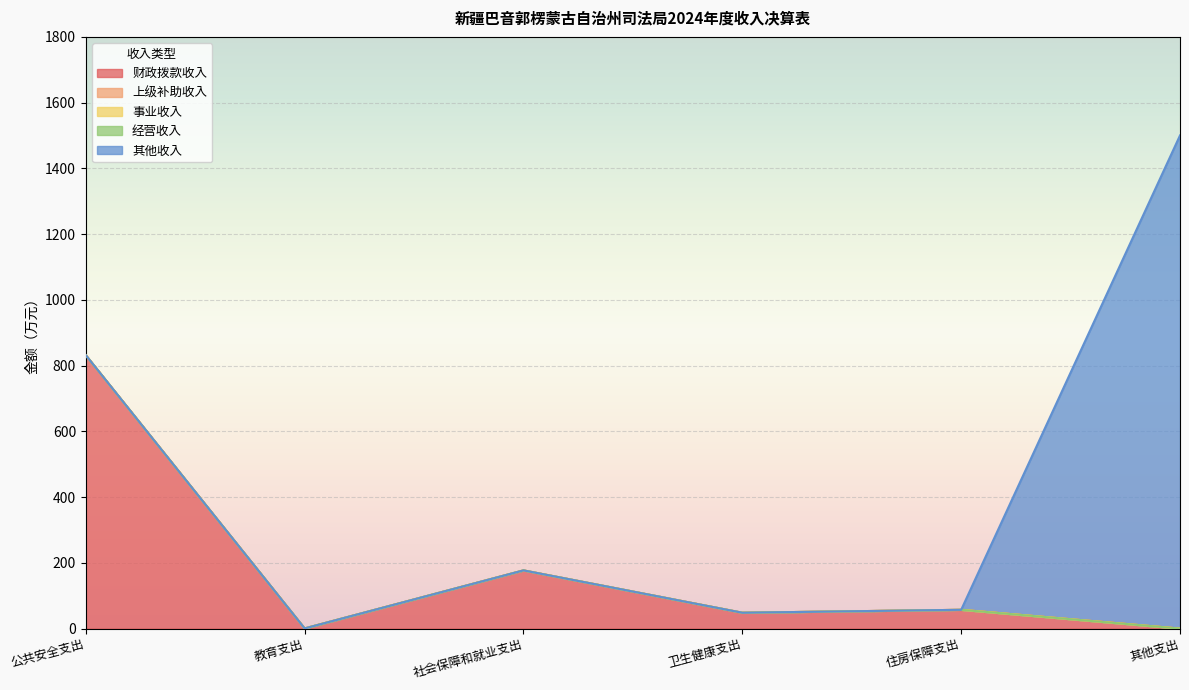

Where is the first local maximum for 财政拨款收入?

社会保障和就业支出